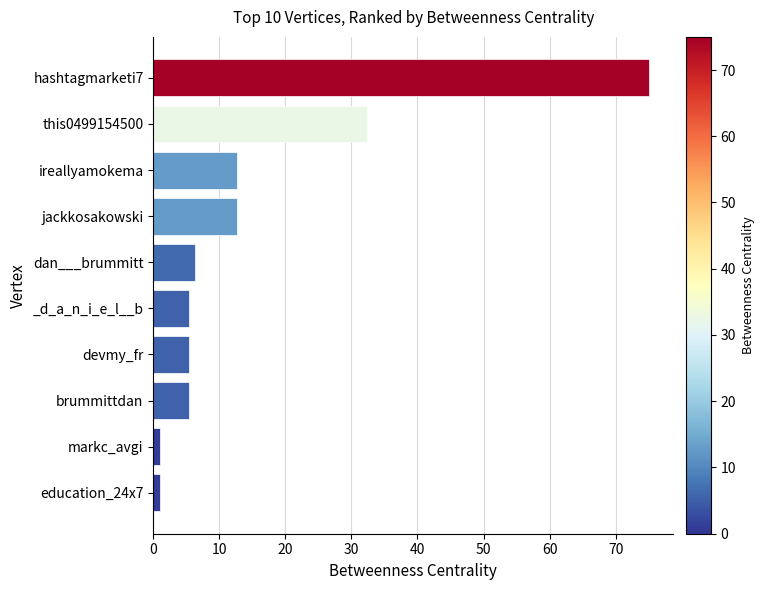

What is the label of the 9th bar from the bottom?

this0499154500